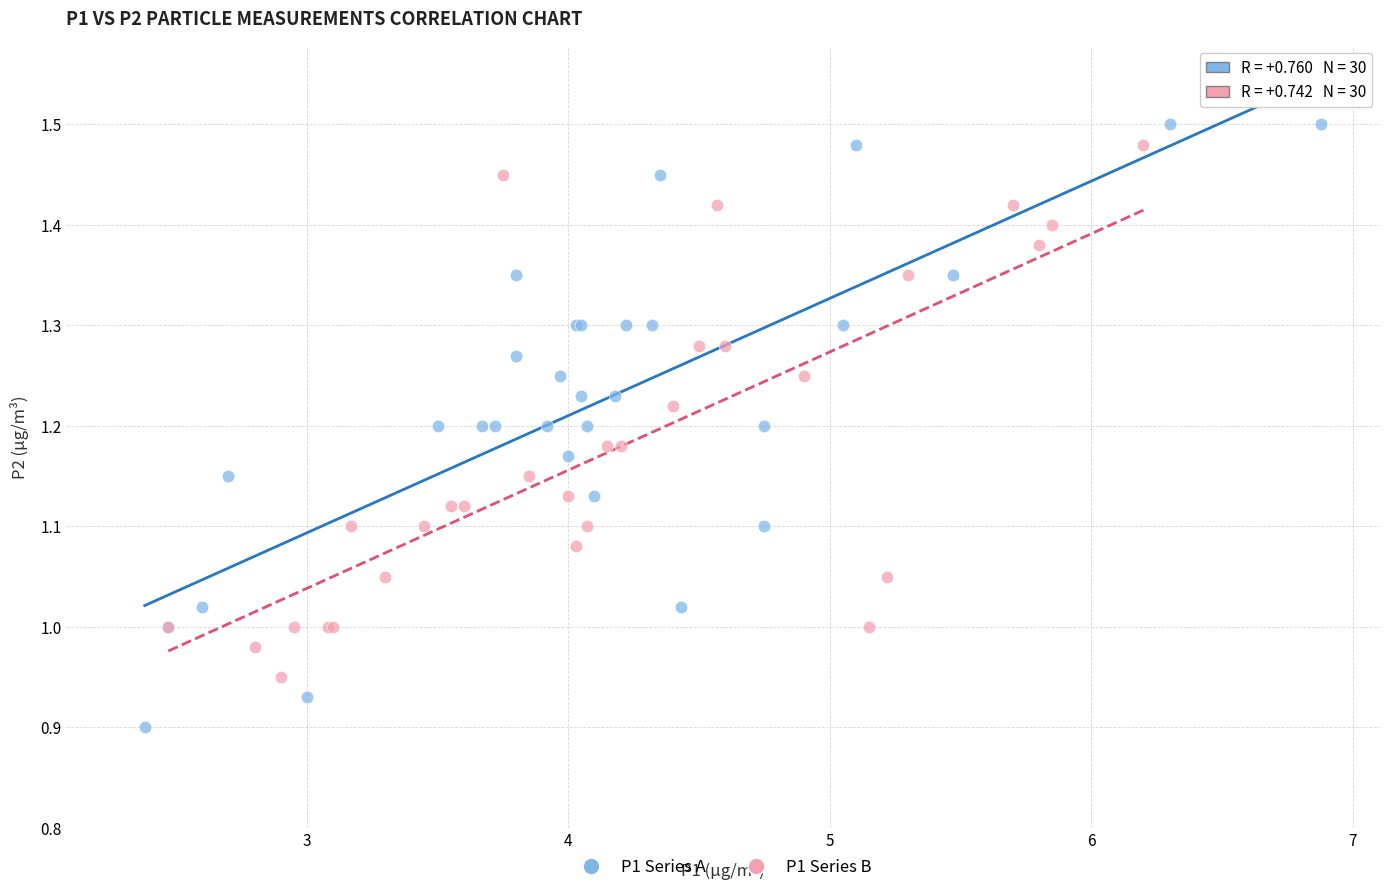

Which series has the largest Y range (max minus min)?

P1 Series A